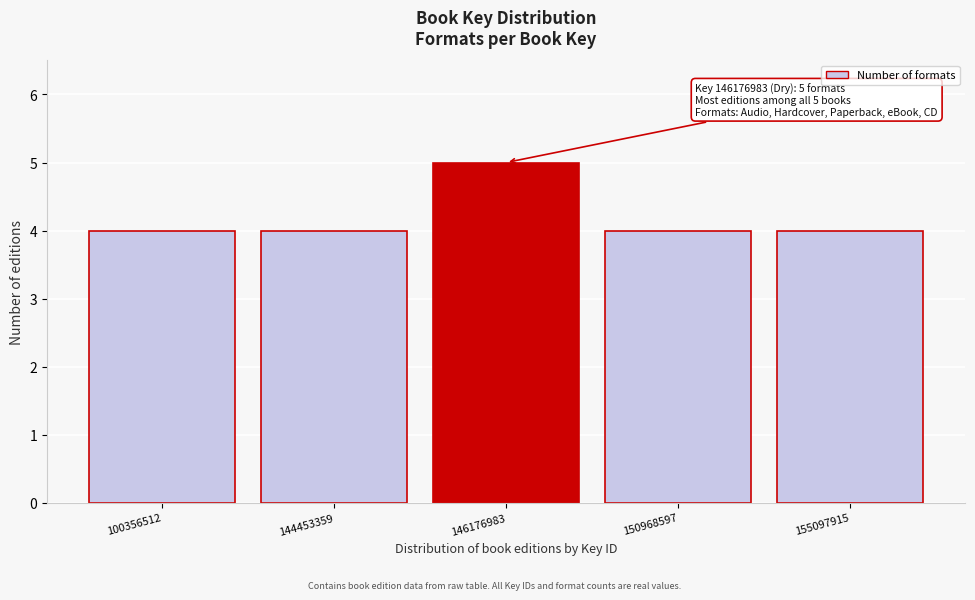

Reading right to left, extract all data points from this chart.

155097915=4	150968597=4	146176983=5	144453359=4	100356512=4